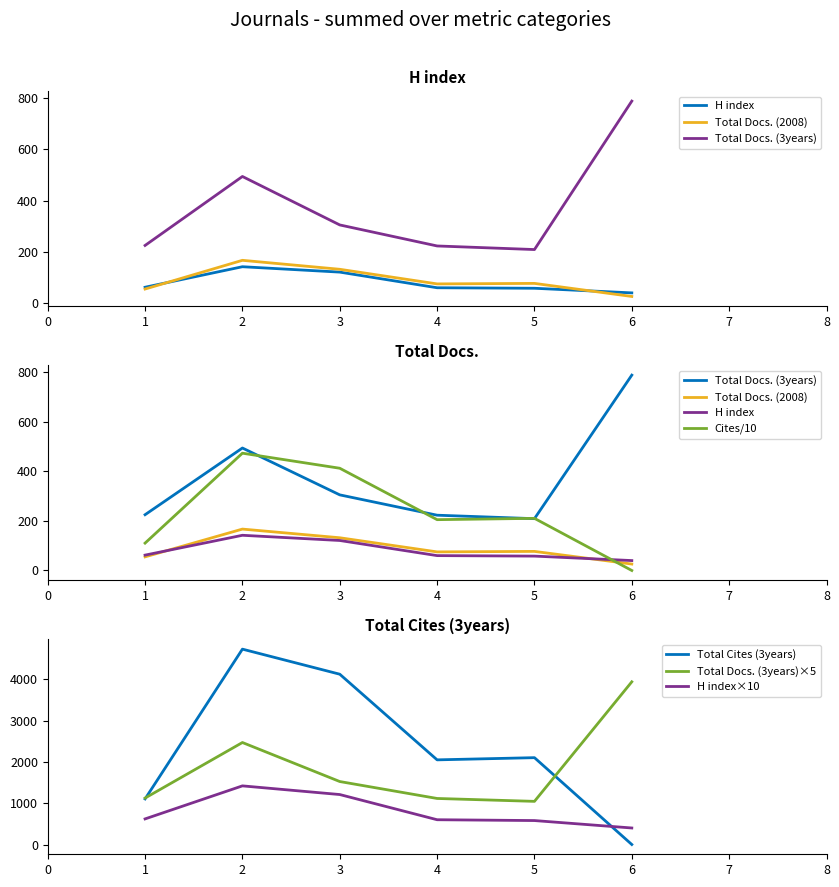

Between 5 and 2, which is larger?

2